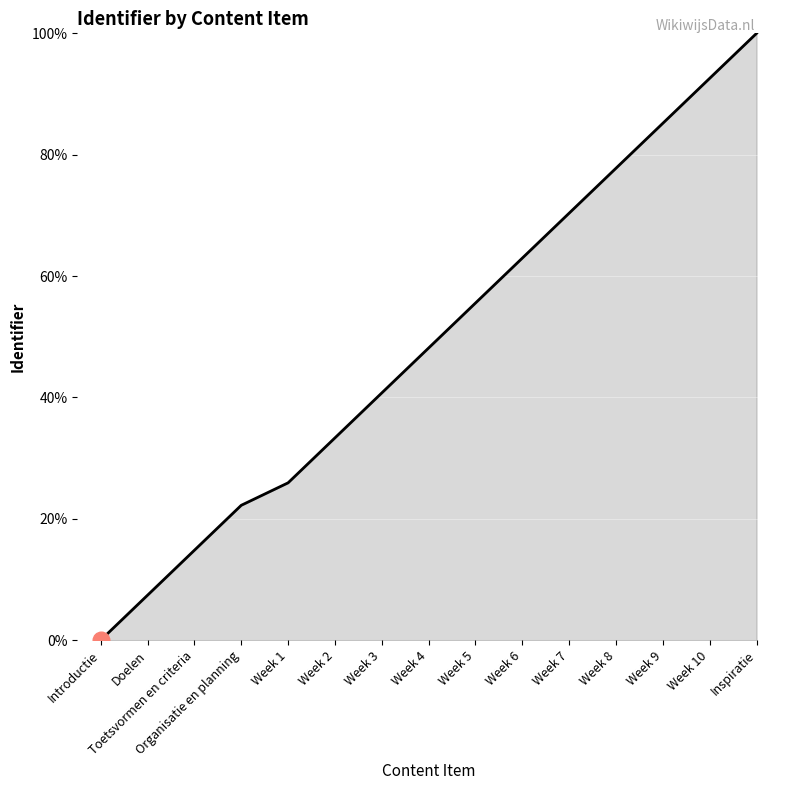

Read the value at Week 5.

55.6